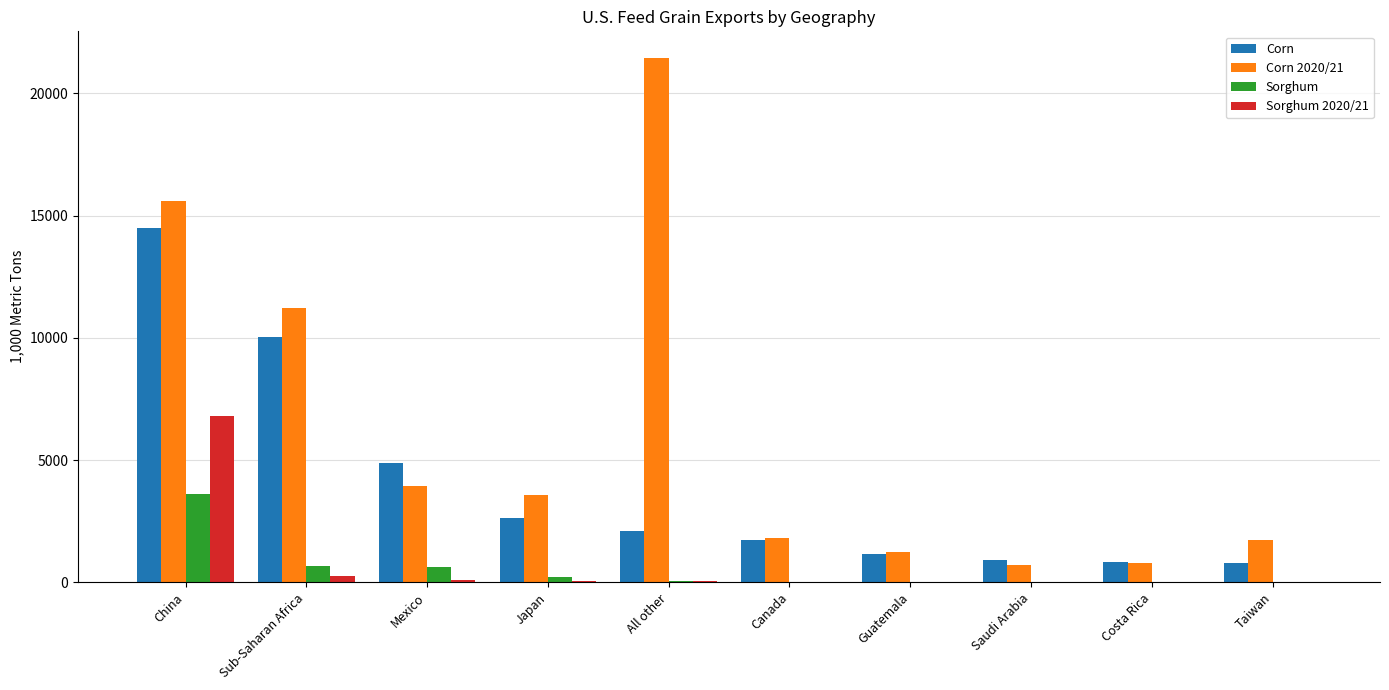

Which series has the largest total across all categories?

Corn 2020/21